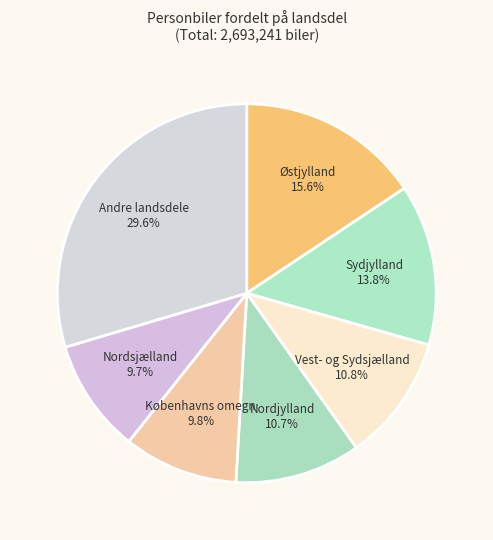

Does Nordsjælland represent more than half of the total?

No